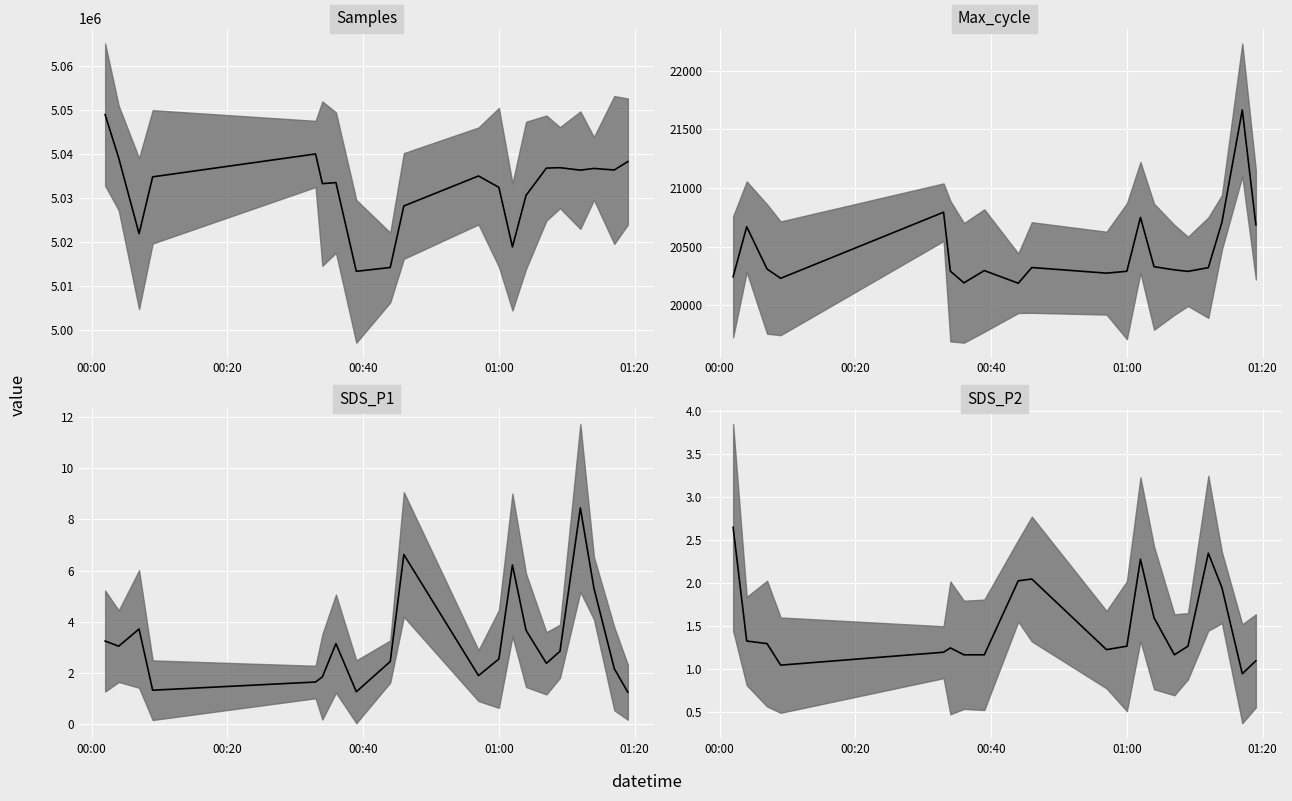

Reading left to right, transcribe all the data shown in this chart.

Samples median: 5049028.0	5039139.0	5021885.0	5034841.0	5040059.0	5033293.0	5033540.0	5013309.0	5014177.0	5028204.0	5035042.0	5032441.0	5018872.0	5030618.0	5036836.0	5036933.0	5036370.0	5036757.0	5036404.0	5038327.0
Max_cycle median: 20242.0	20669.0	20308.0	20229.0	20793.0	20290.0	20190.0	20295.0	20187.0	20321.0	20273.0	20289.0	20749.0	20328.0	20301.0	20288.0	20320.0	20707.0	21666.0	20685.0
SDS_P1 median: 3.2	3.0	3.7	1.3	1.6	1.9	3.1	1.3	2.5	6.6	1.9	2.5	6.2	3.7	2.4	2.9	8.4	5.3	2.2	1.2
SDS_P2 median: 2.6	1.3	1.3	1.1	1.2	1.2	1.2	1.2	2.0	2.0	1.2	1.3	2.3	1.6	1.2	1.3	2.4	1.9	0.9	1.1